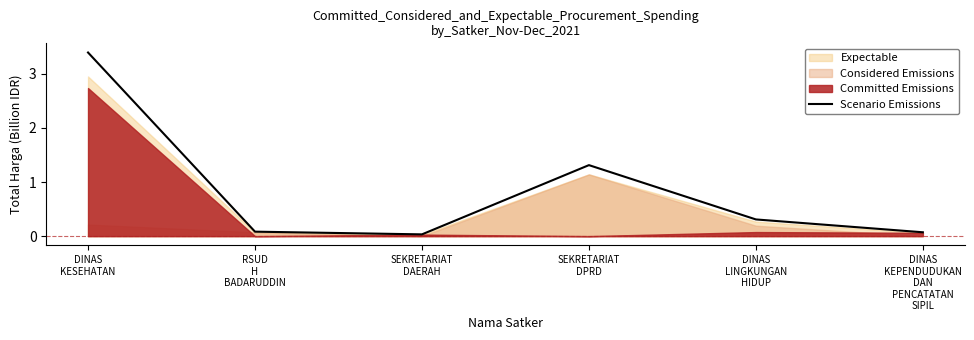

What is the difference between the values at DINAS
KESEHATAN and SEKRETARIAT
DAERAH?

3.4